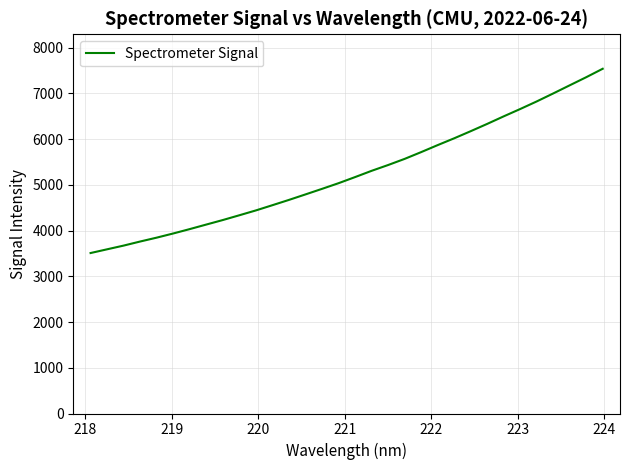

Count the number of categories in the chart.

32